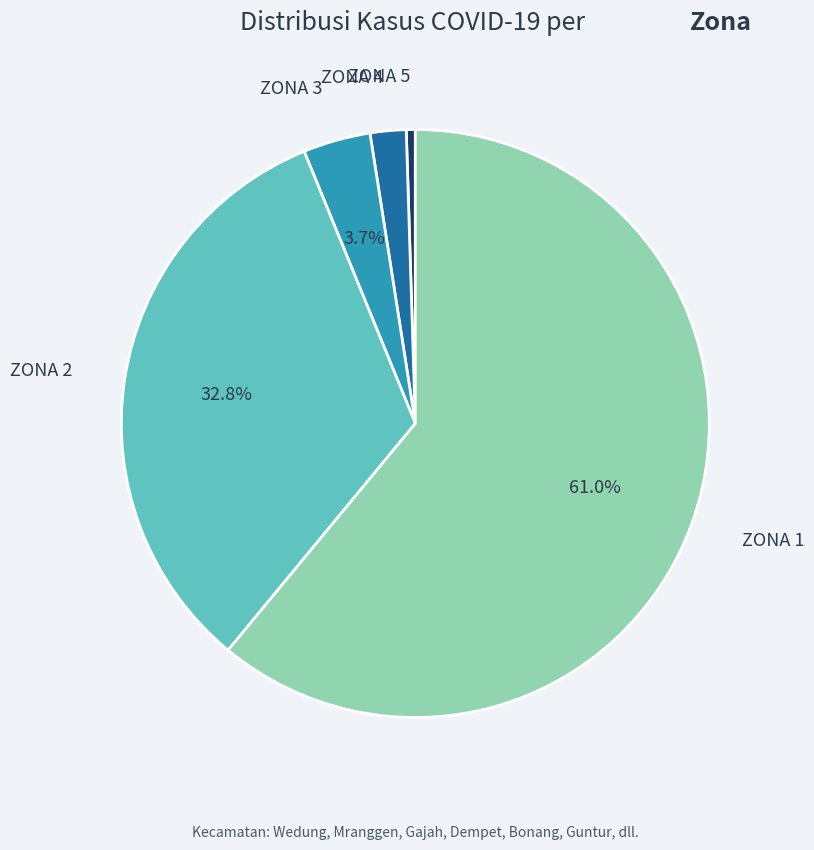

Does any single category account for the majority?

Yes